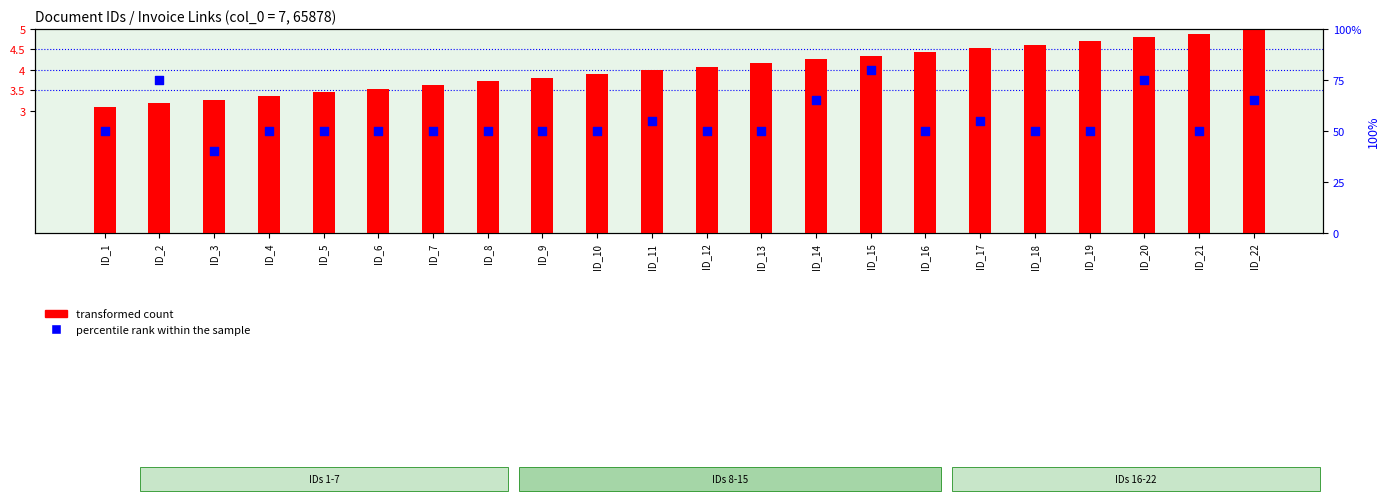

Which series contains the lowest Y value?

transformed count